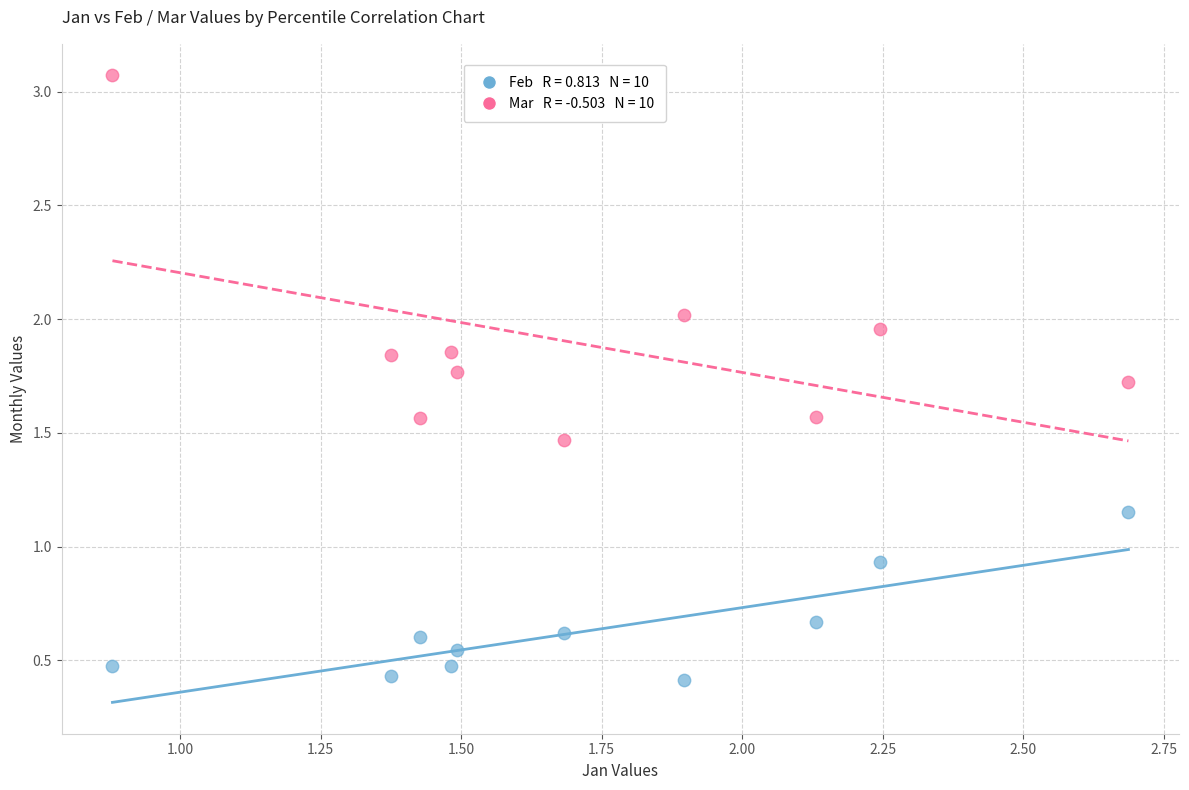

Across all data points, what is the range of Y values (max minus min)?

2.7